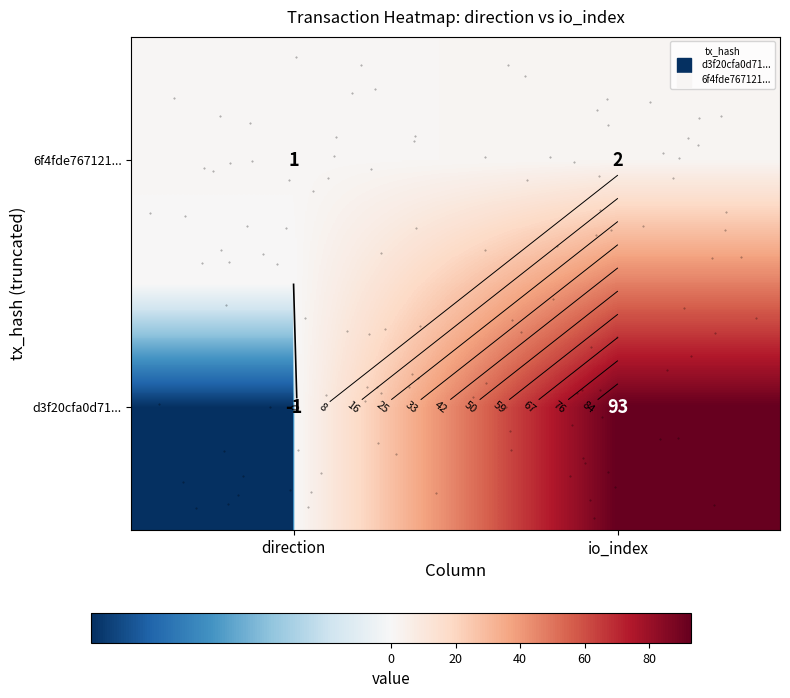

How many data points does each series have?

2